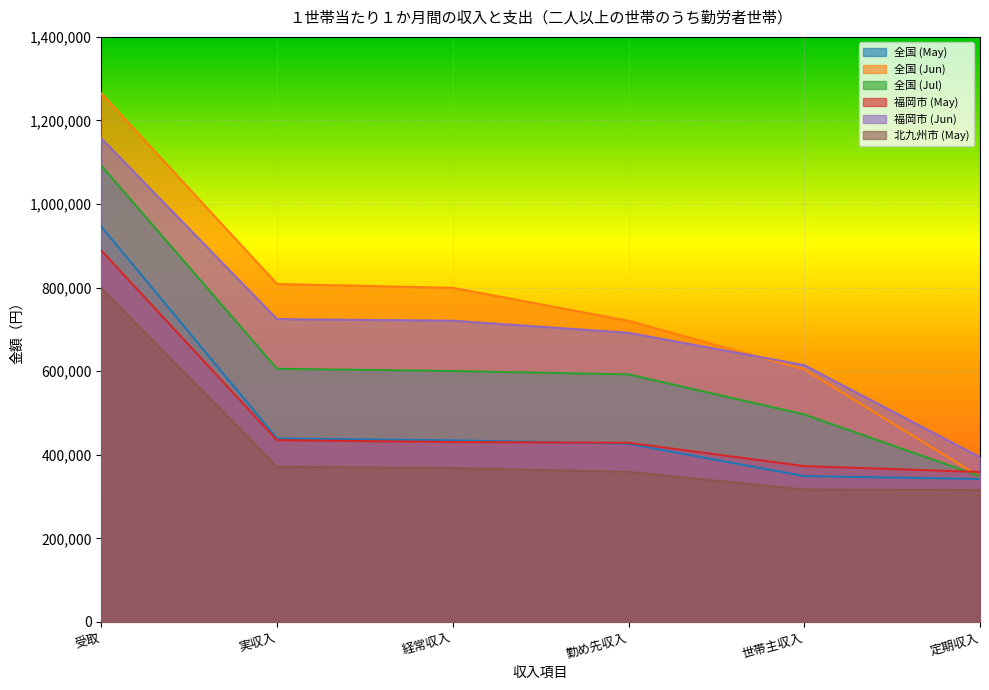

Rank the series by their maximum value, from lowest to highest.

北九州市 (May), 福岡市 (May), 全国 (May), 全国 (Jul), 福岡市 (Jun), 全国 (Jun)